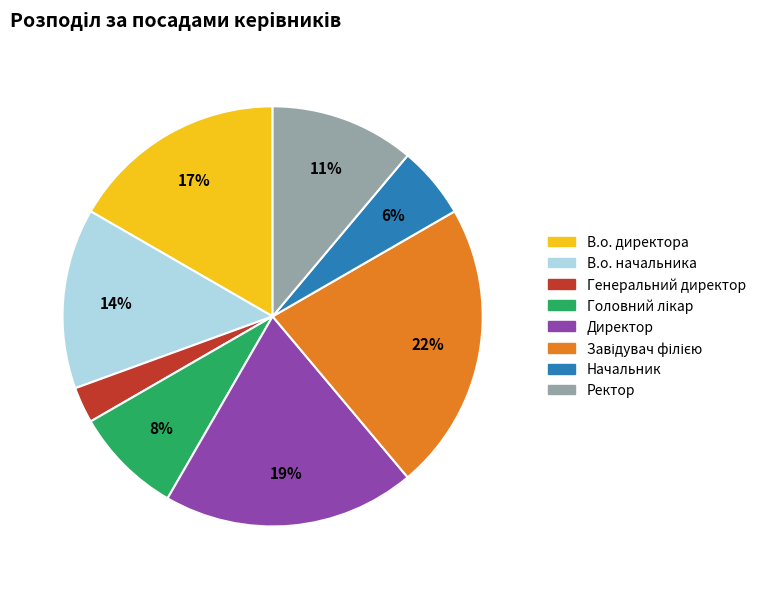

What is the smallest slice in the pie chart?

Генеральний директор